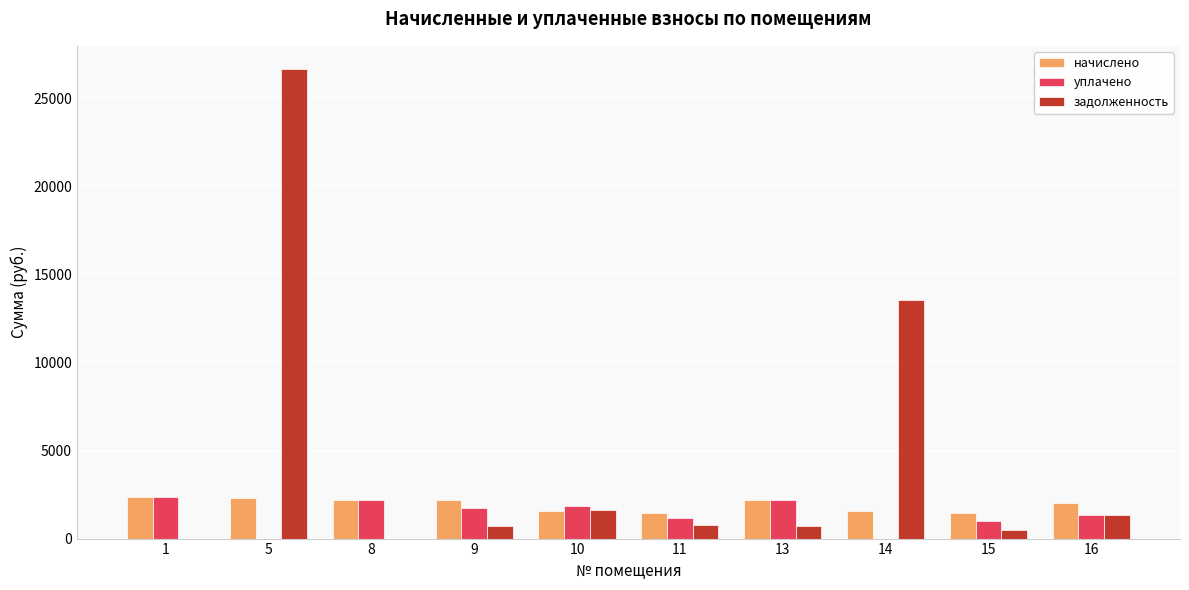

At which category is the sum across all series the highest?

5